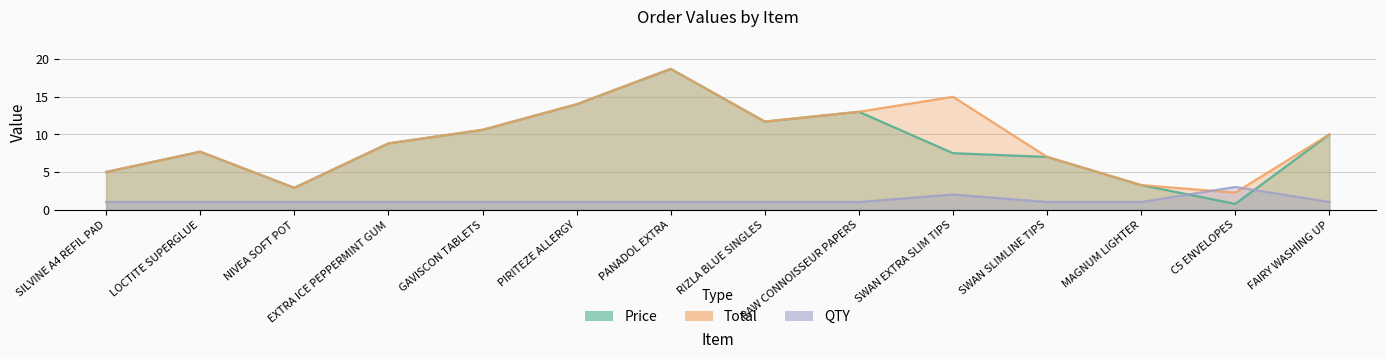

True or false: Price has a value of 18.7 at PANADOL EXTRA.

True